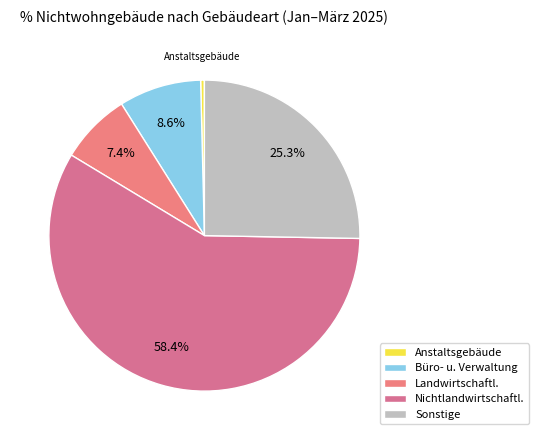

To the nearest percent, what is the average slice percentage?

20%